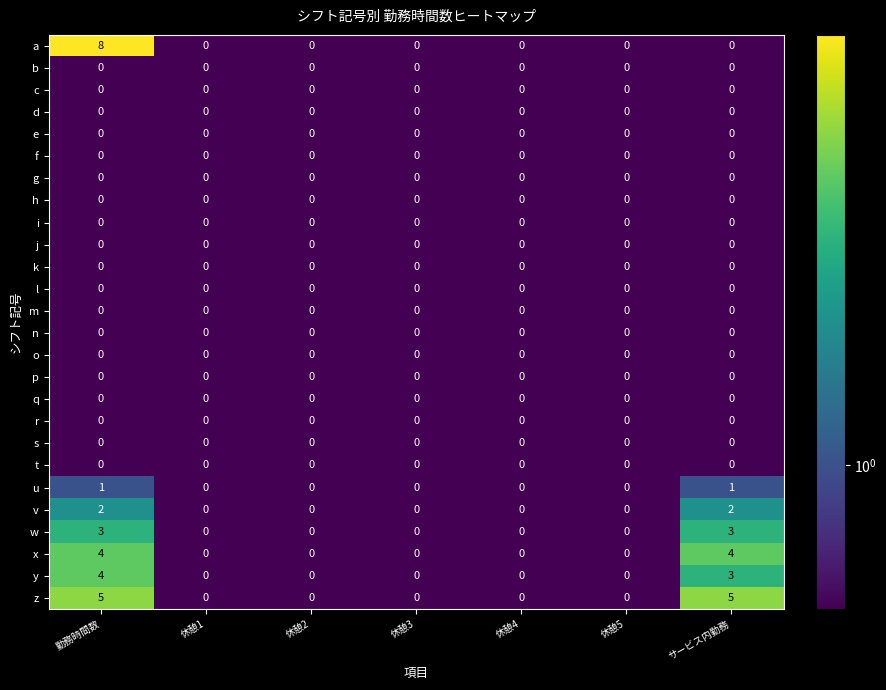

Which series changed the most between 休憩1 and サービス内勤務?

z